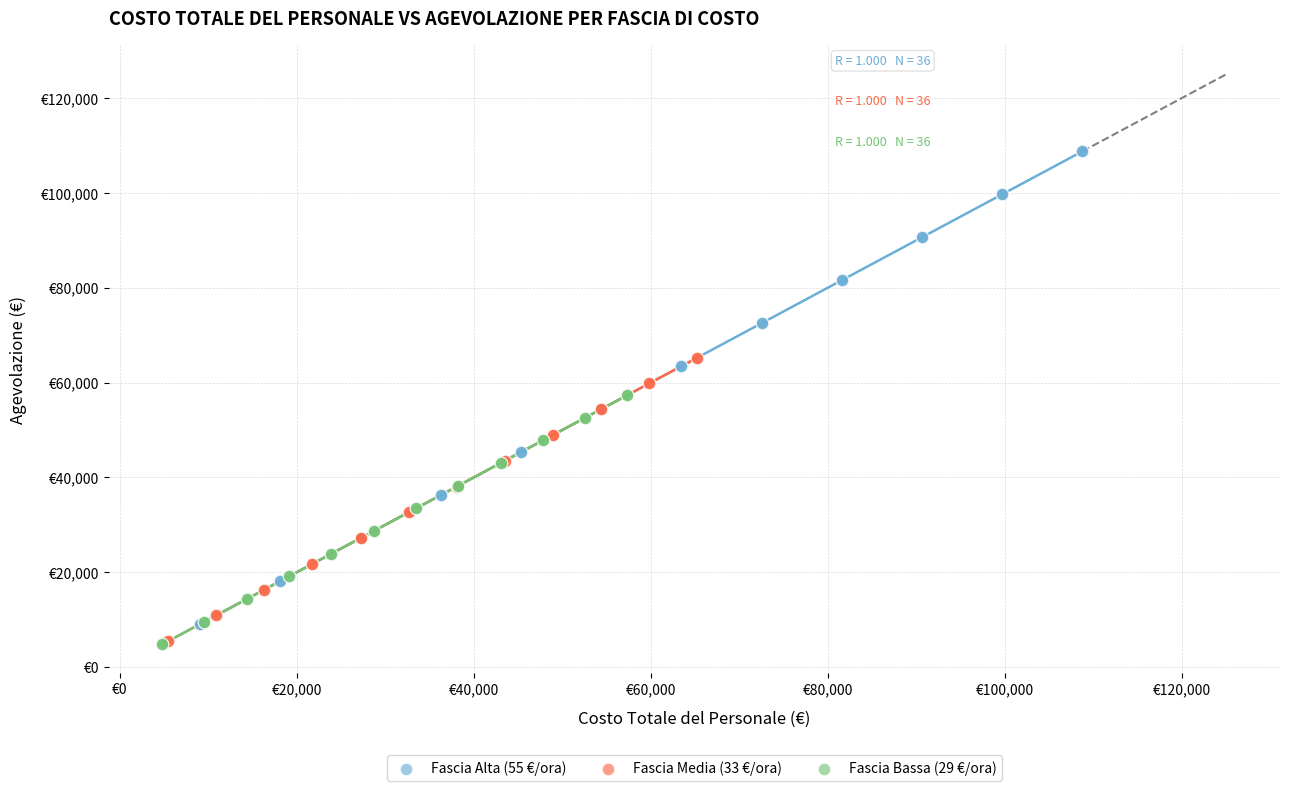

What are all the series names shown in the legend?

Fascia Alta (55 €/ora), Fascia Media (33 €/ora), Fascia Bassa (29 €/ora)